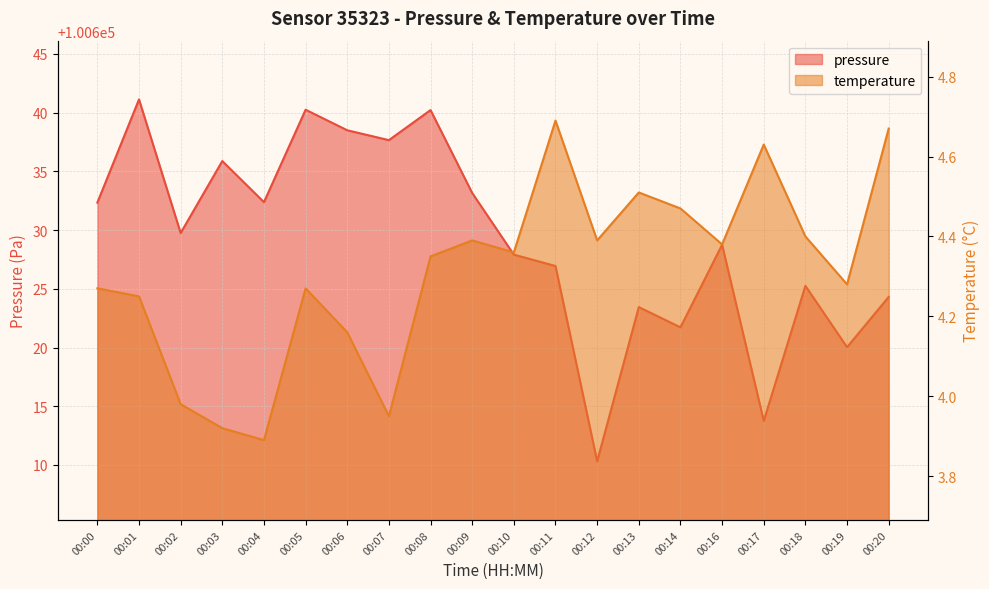

Is it true that pressure equals 100627.9 at 00:10?

True